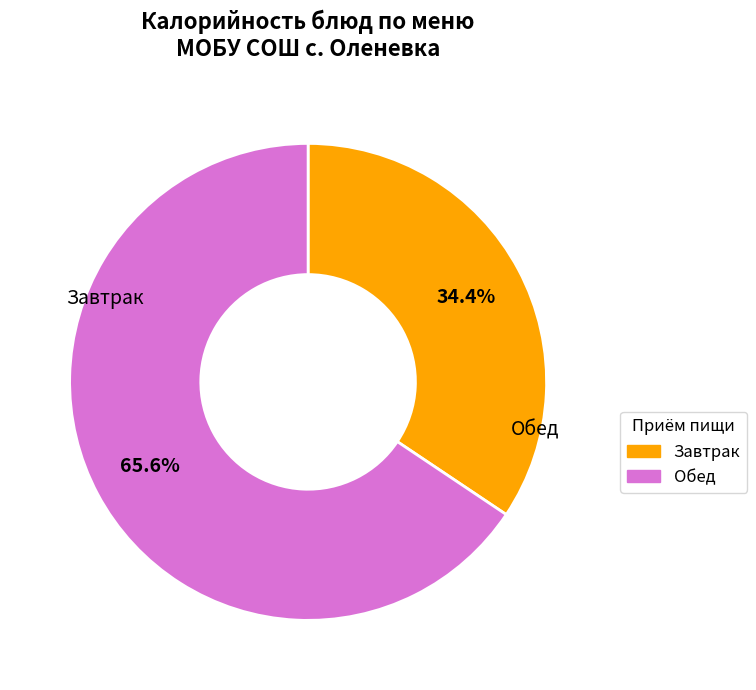

How many slices are in this pie chart?

2